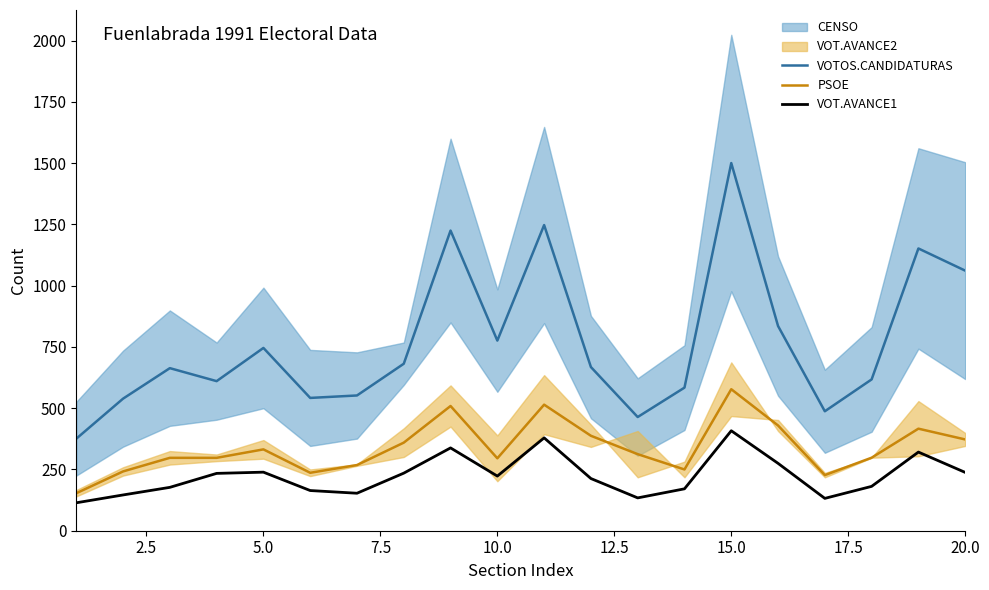

True or false: PSOE and VOTOS.CANDIDATURAS intersect in this chart.

False